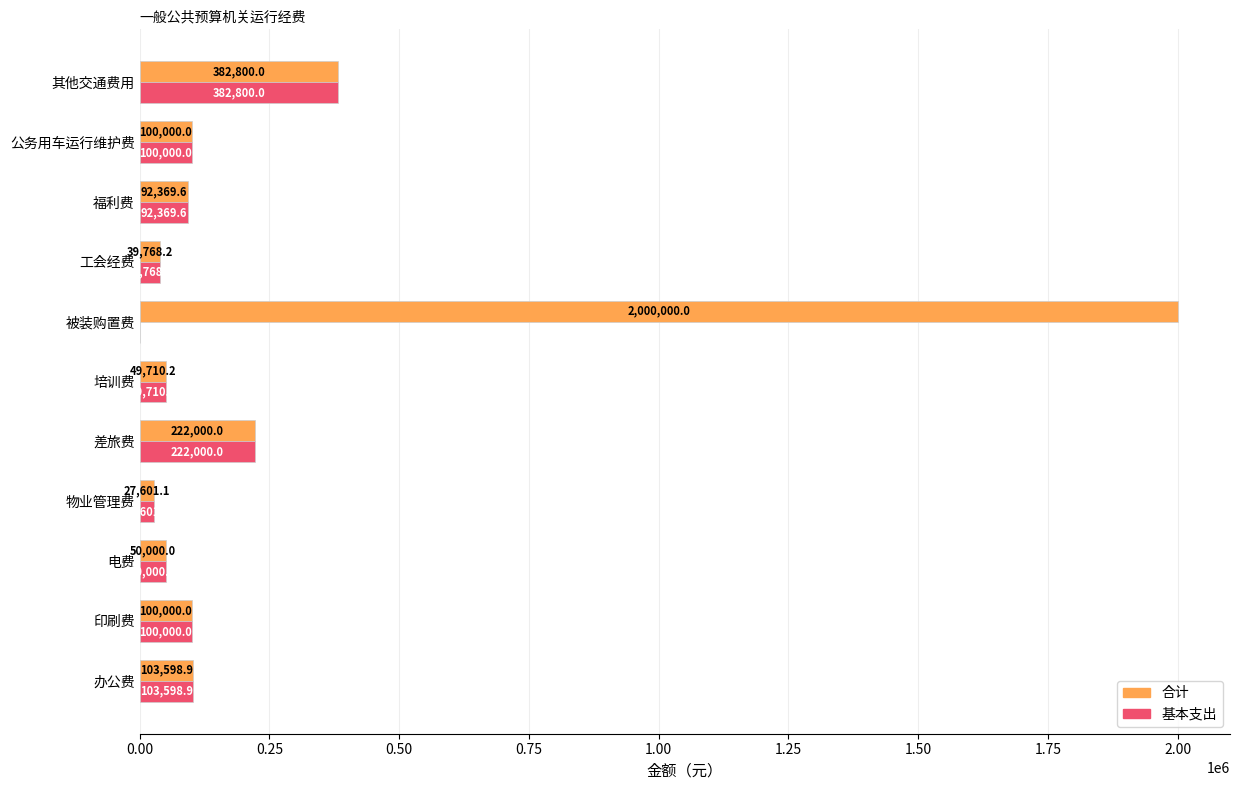

At which category is the sum across all series the highest?

被装购置费